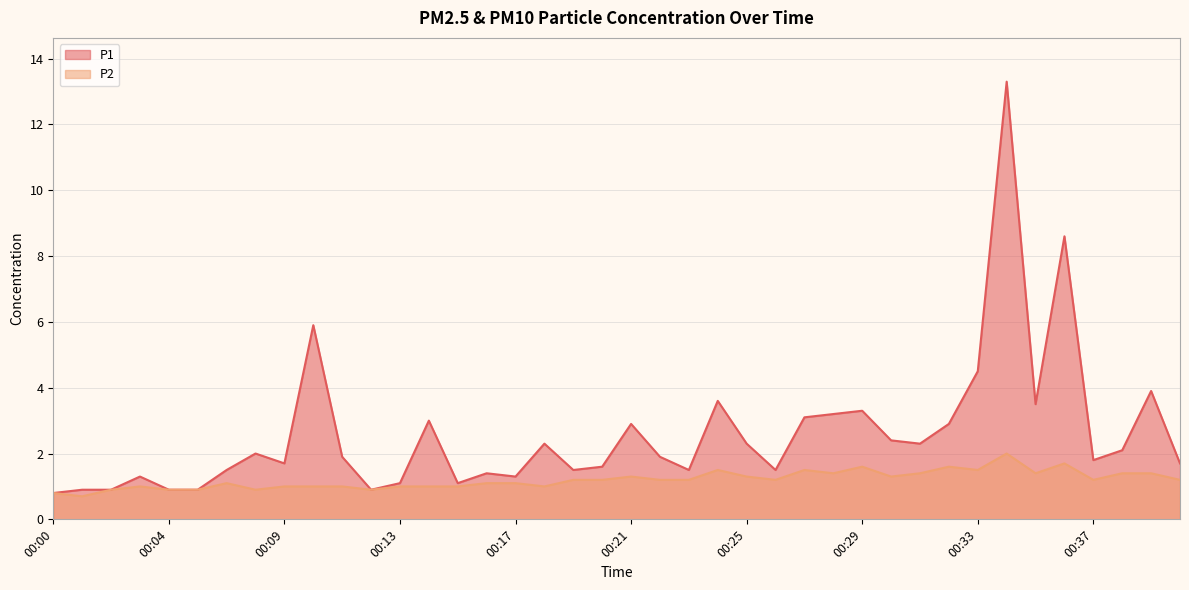

What is the value of the P1 point at the 32nd from the left?

2.9